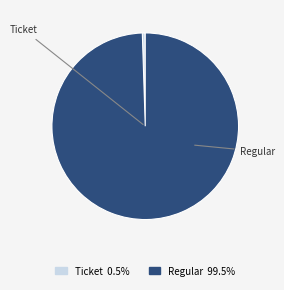

What is the majority slice?

Regular